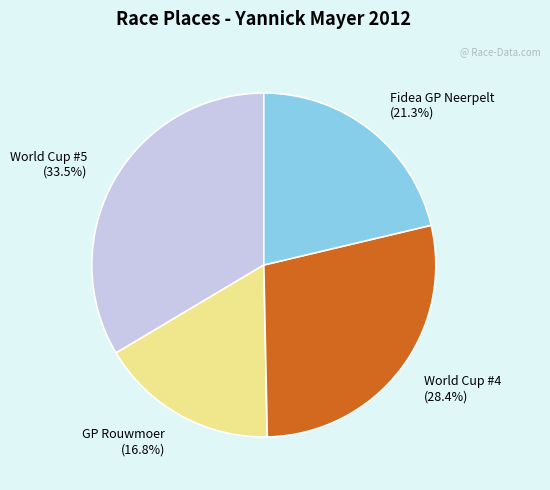

Does any single category account for the majority?

No